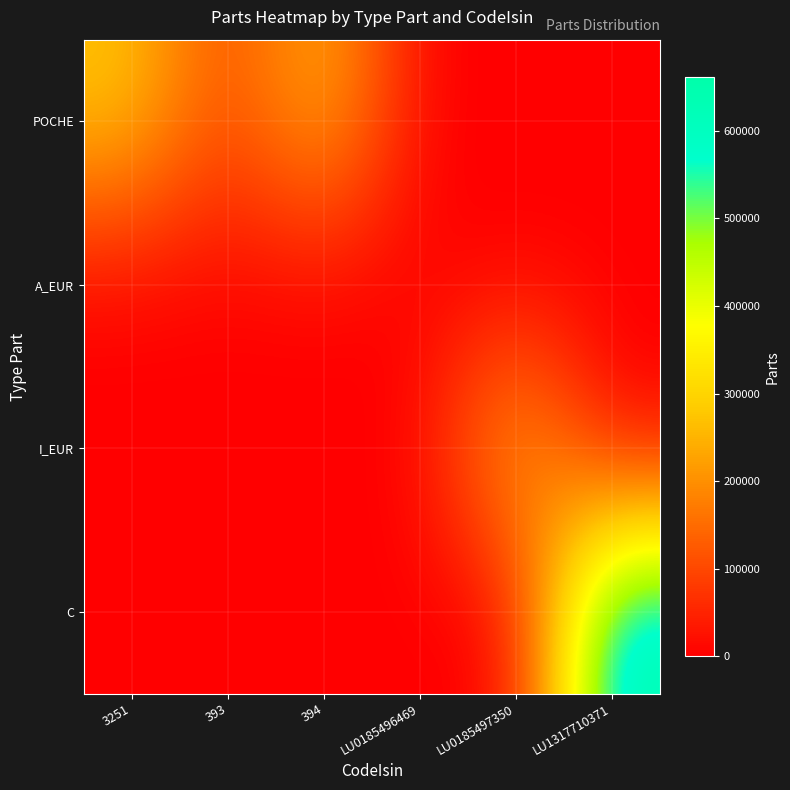

What is the total value across all series at 394?

267445.0